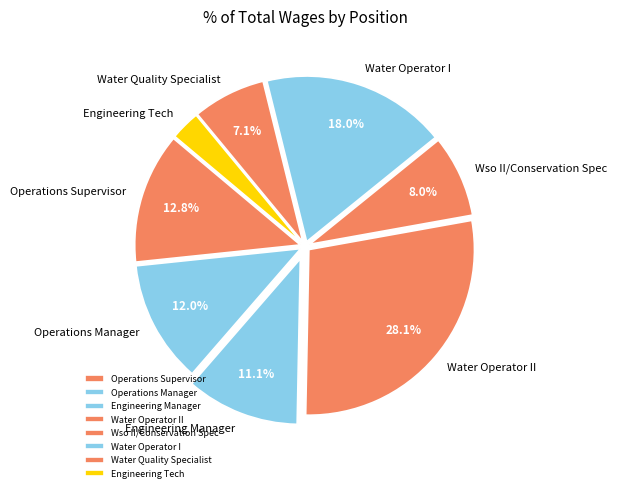

The Operations Manager slice represents 12% of the pie. True or false?

True